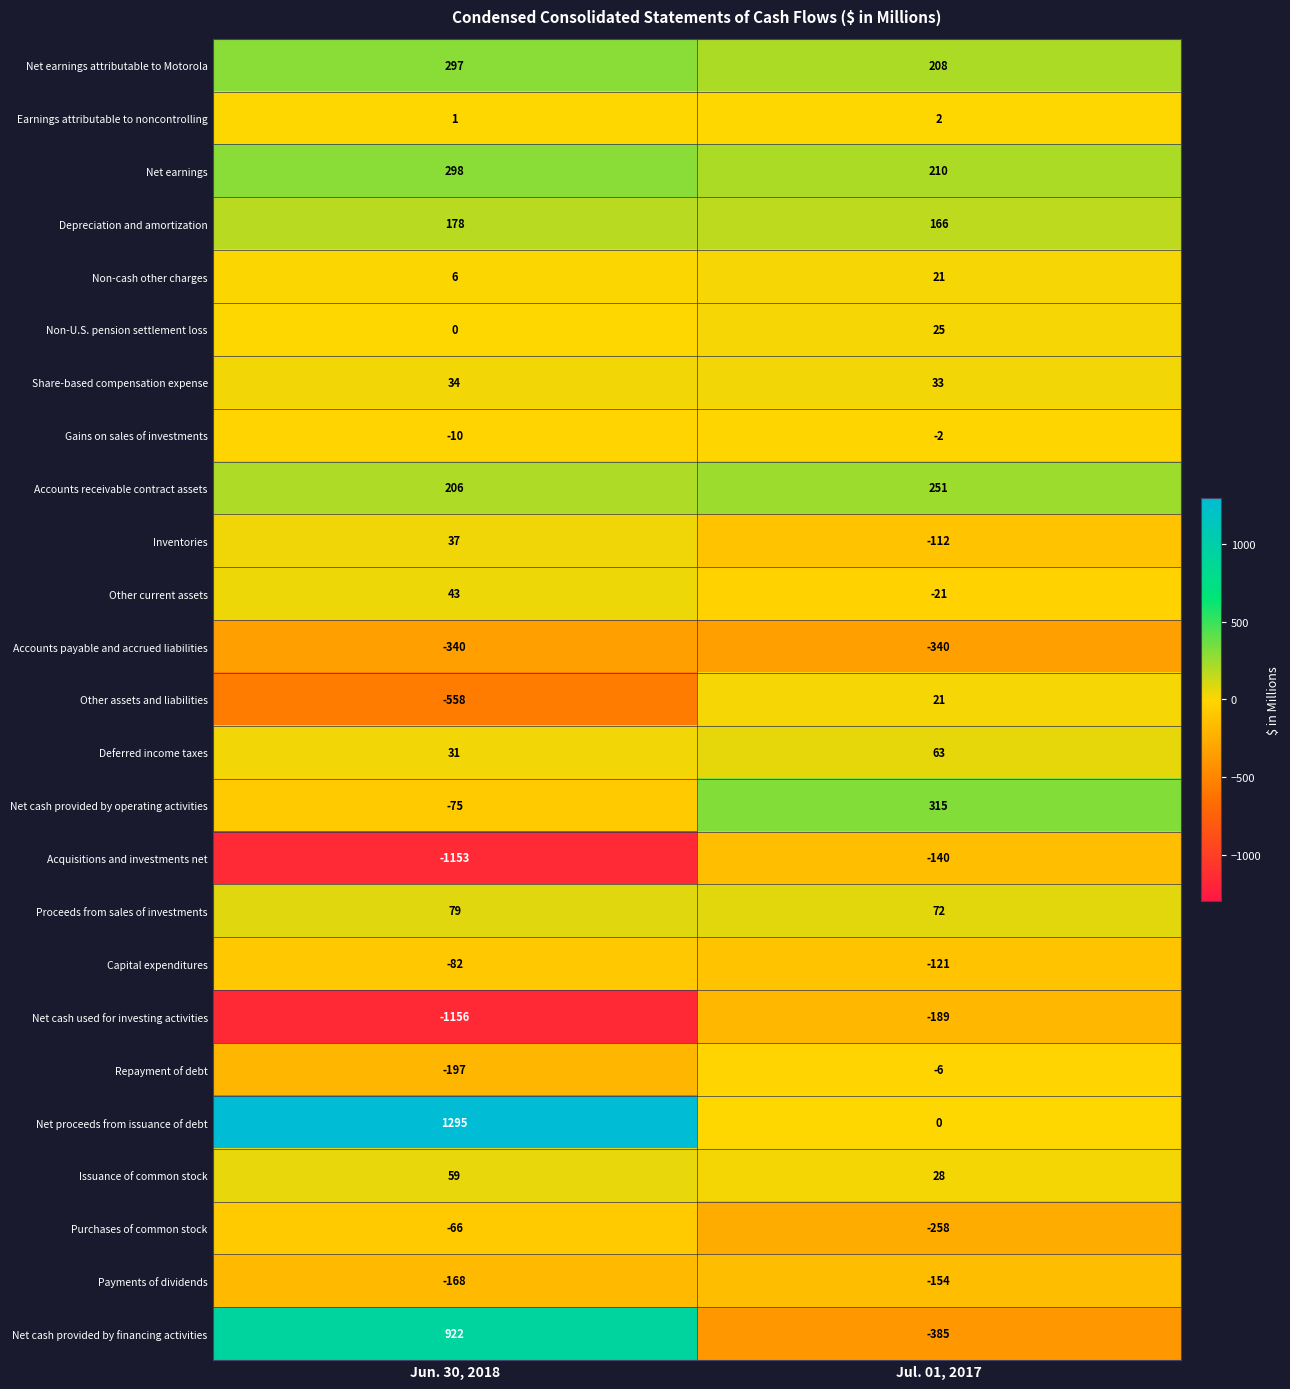

The value of Net proceeds from issuance of debt at Jul. 01, 2017 is 0. True or false?

True